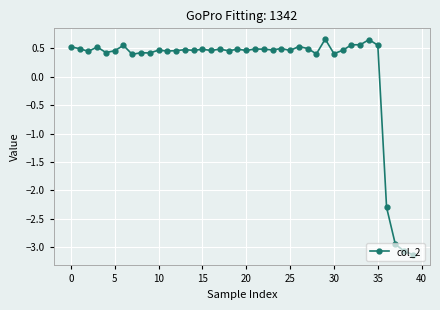

How many values are below zero?

4